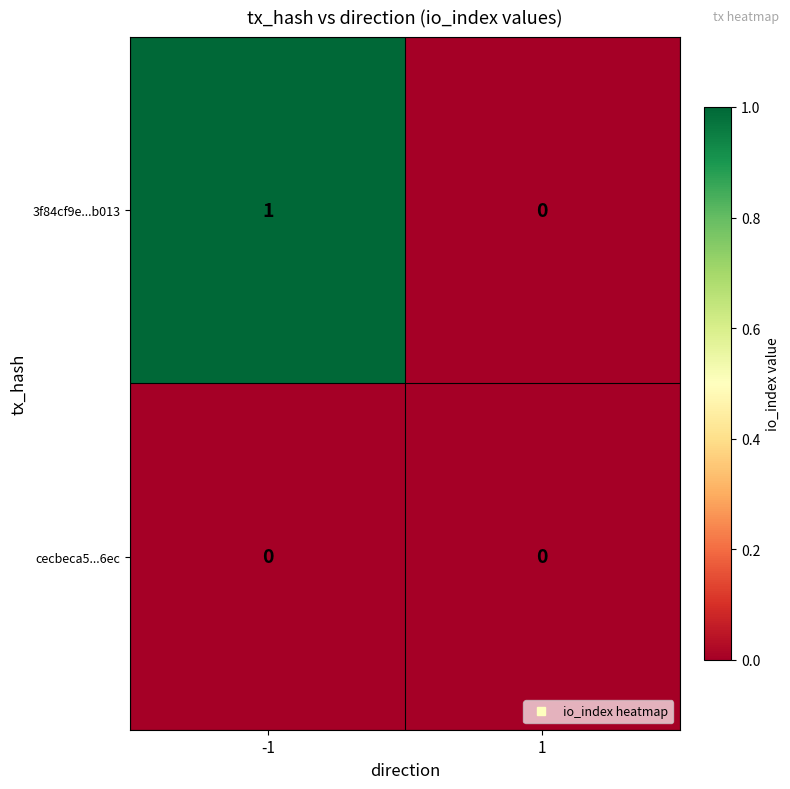

Which series has the largest total across all categories?

3f84cf9e...b013